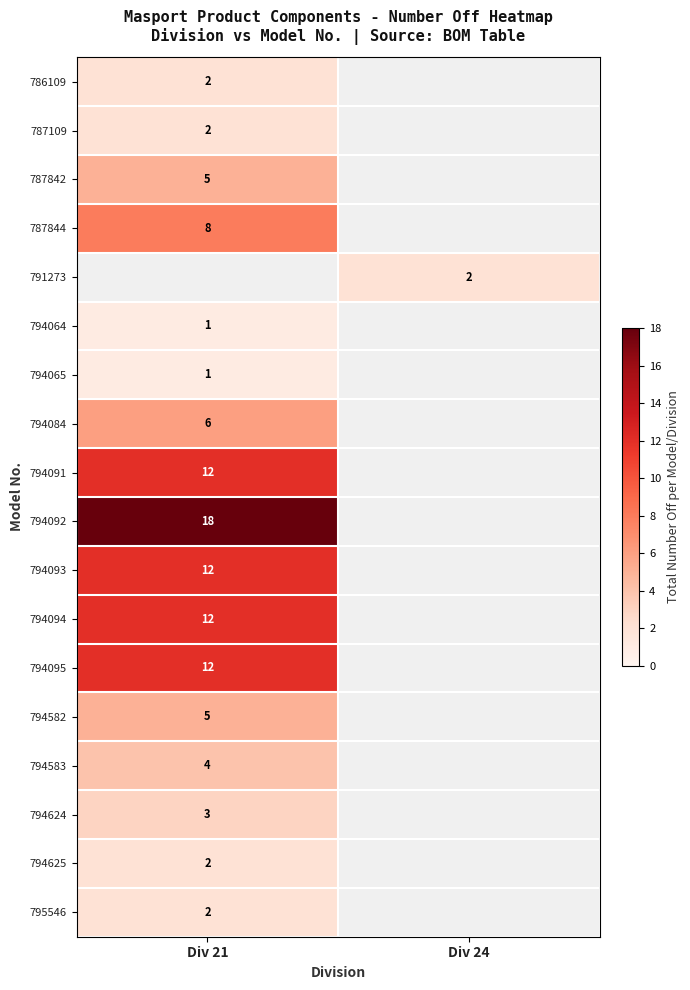

The value of 787844 at Div 21 is 8. True or false?

True